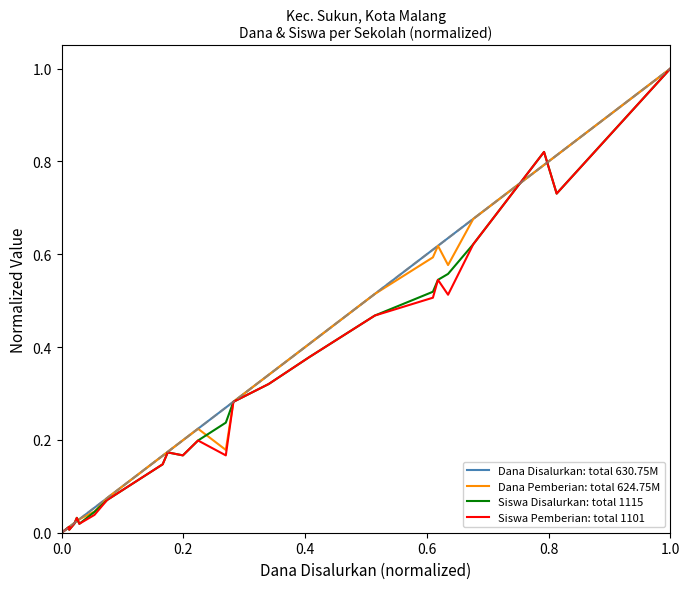

True or false: Siswa Pemberian: total 1101 has a value of 0.5 at 19.

True